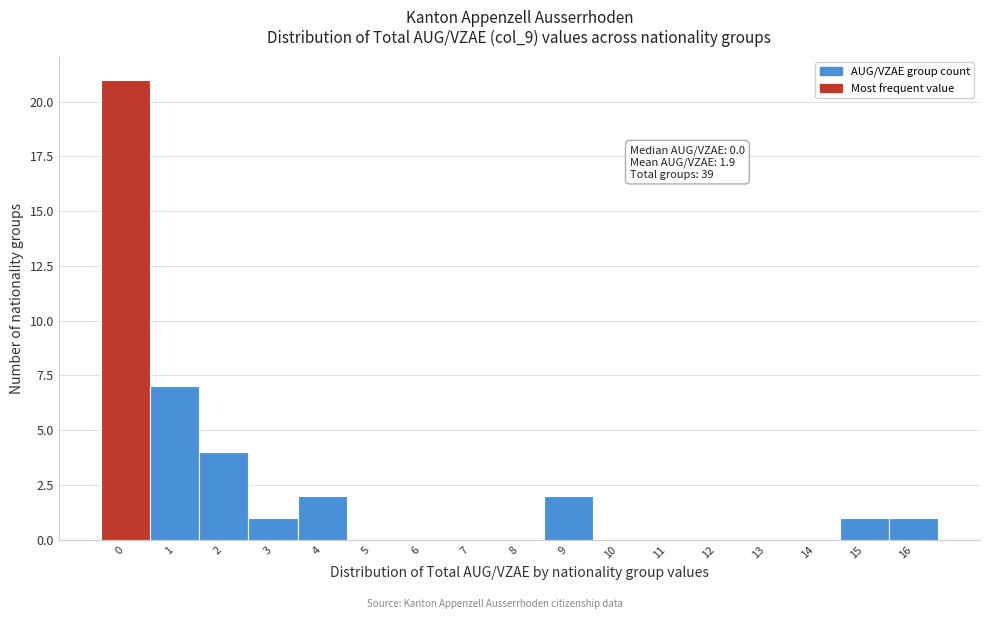

Over which range of the x-axis is the bar tallest?

-0.5 to 0.5